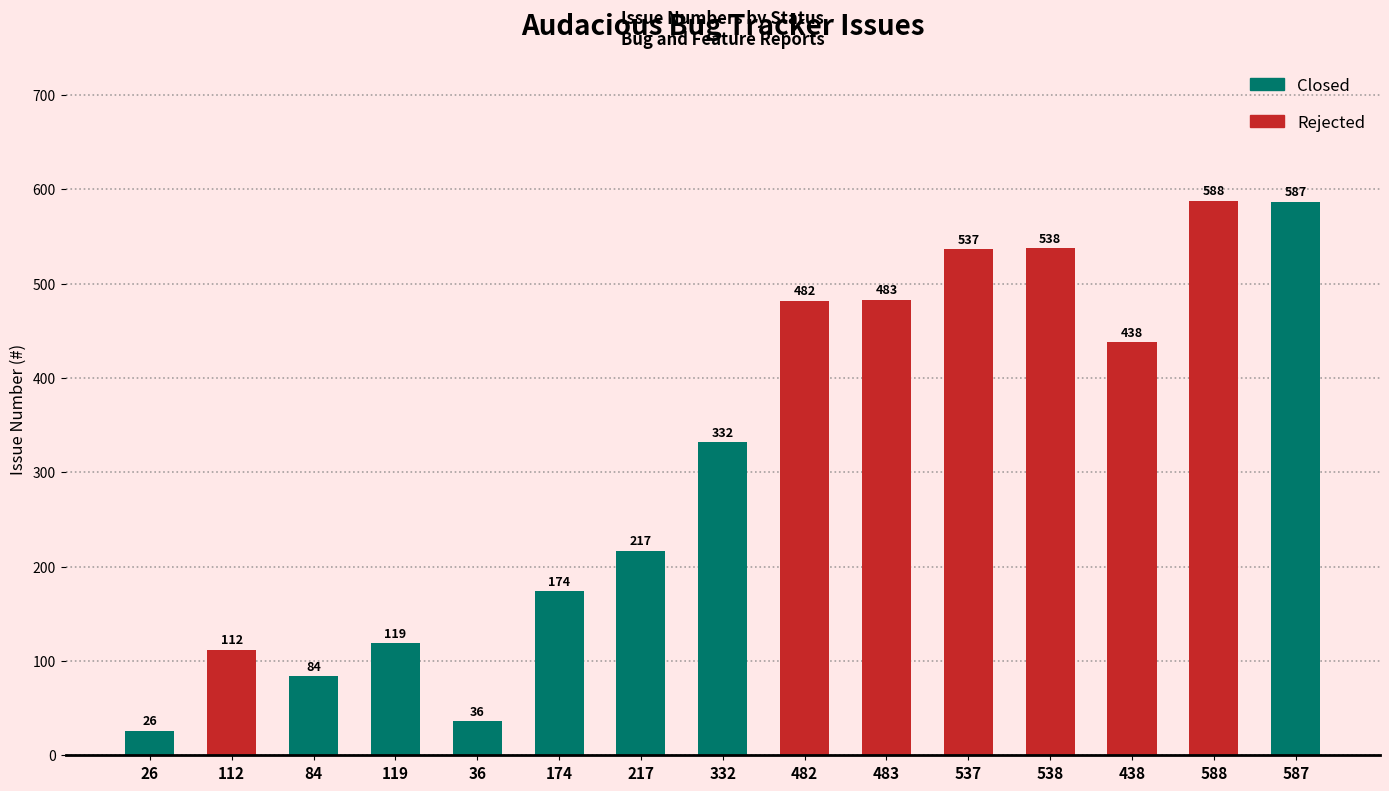

Rank the categories by value from lowest to highest.

26, 36, 84, 112, 119, 174, 217, 332, 438, 482, 483, 537, 538, 587, 588